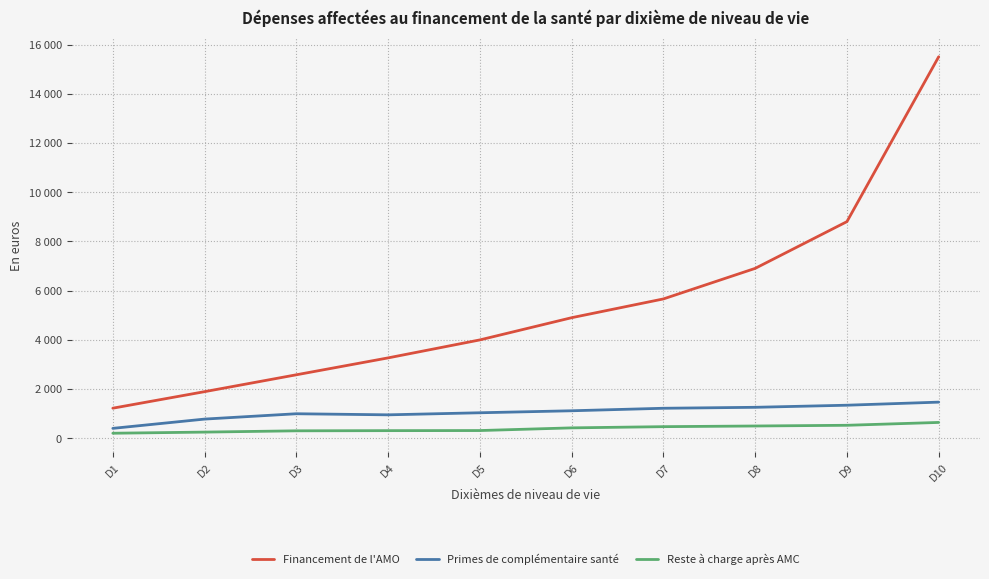

Does the chart display data point markers on the line(s)?

No